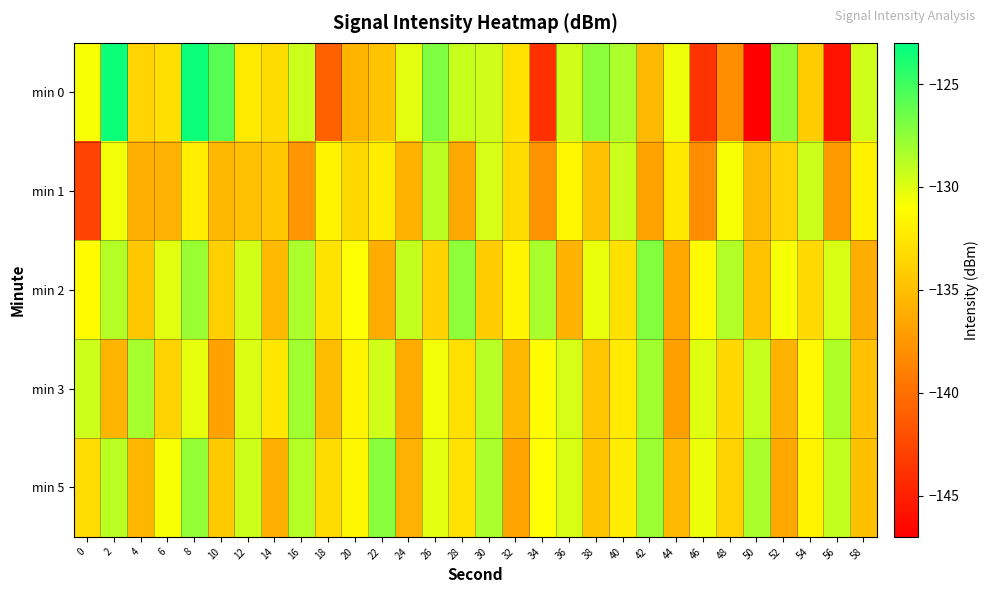

At how many categories does at least one series exceed -136?

30